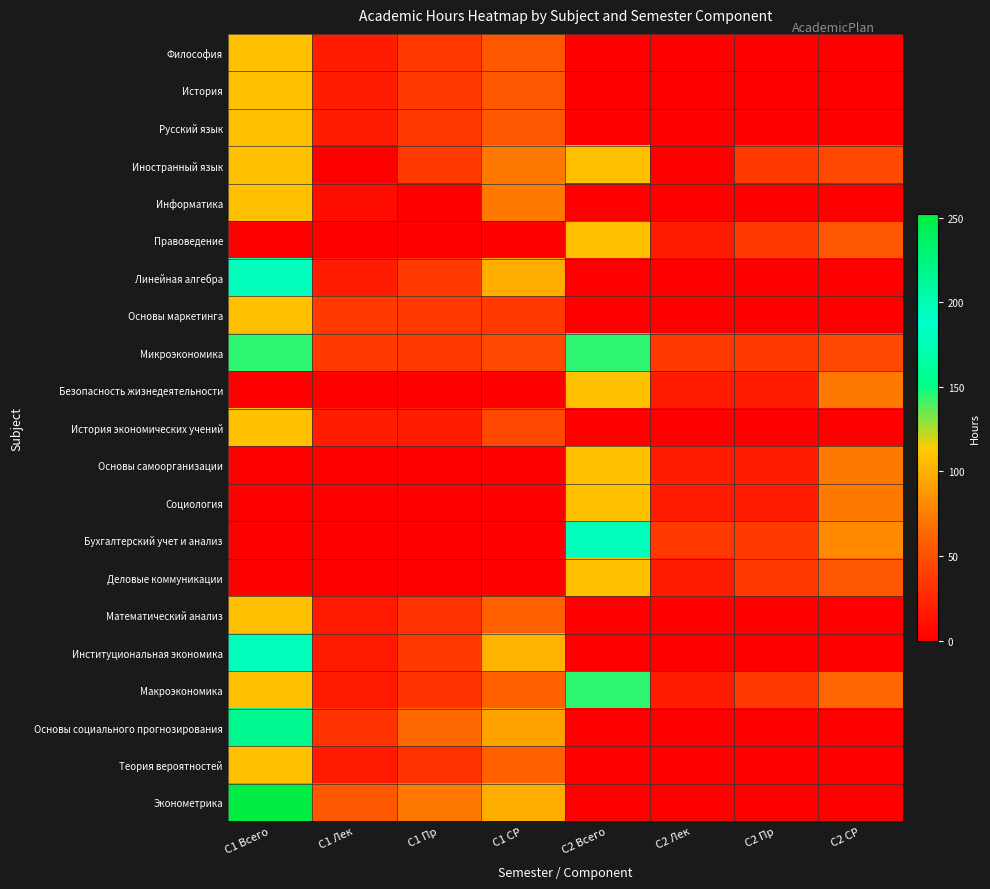

What is the greatest value displayed?

252